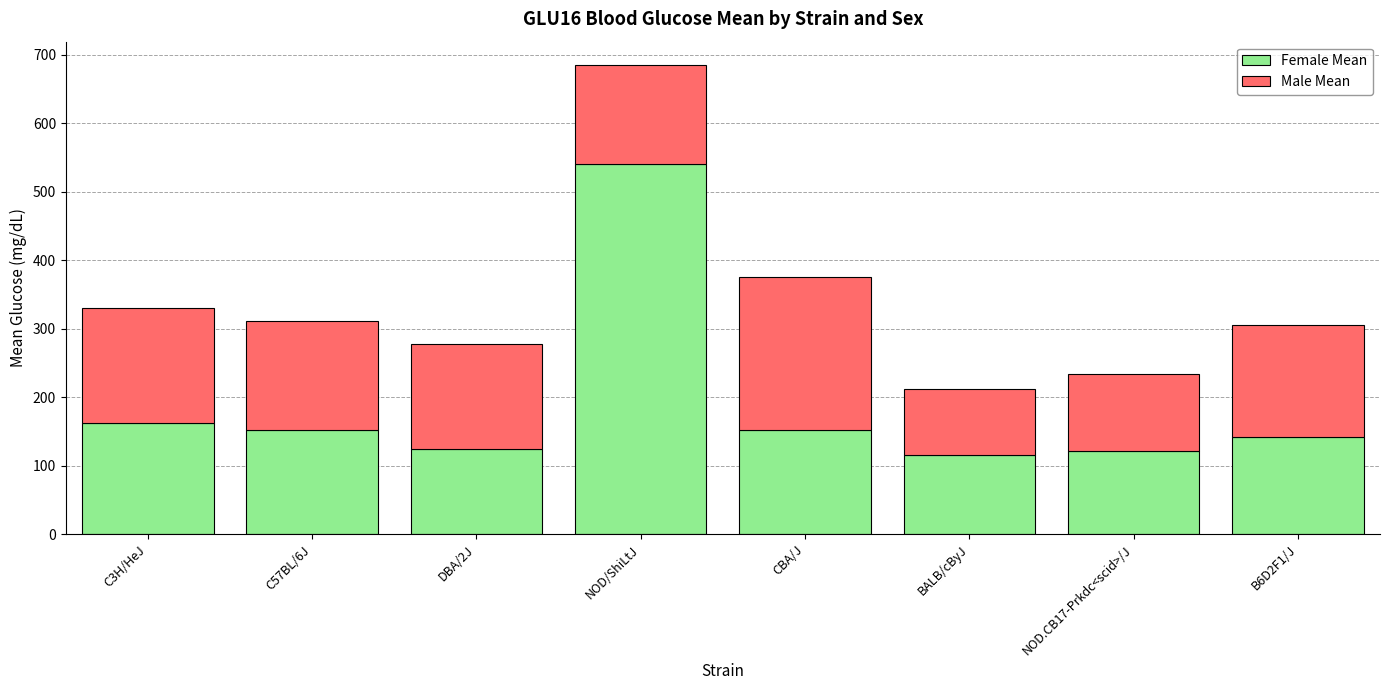

Where is Female Mean nearest to the value 328?

C3H/HeJ